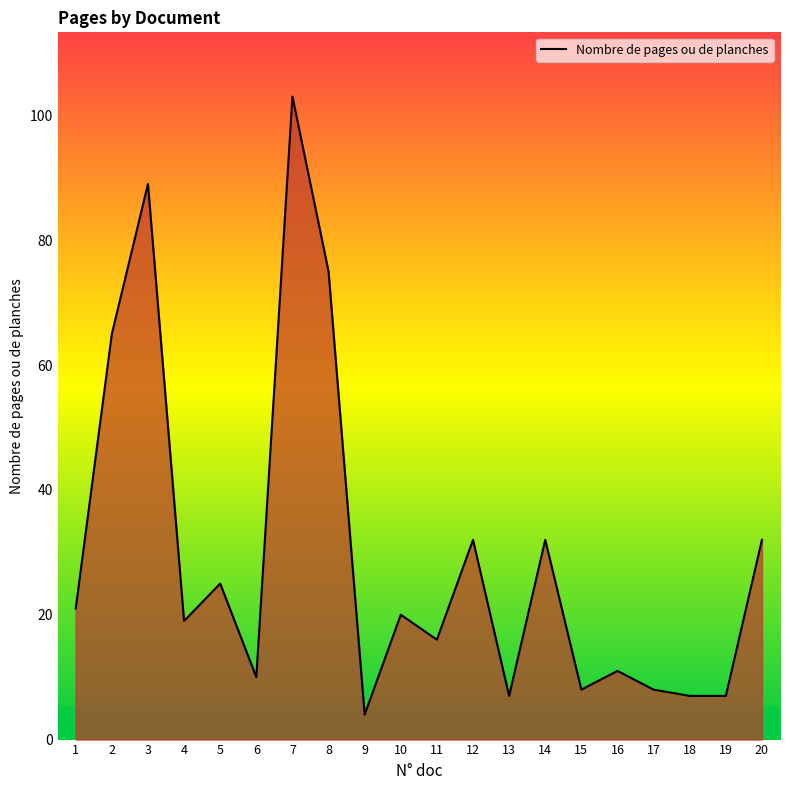

How many lines are shown in the chart?

1